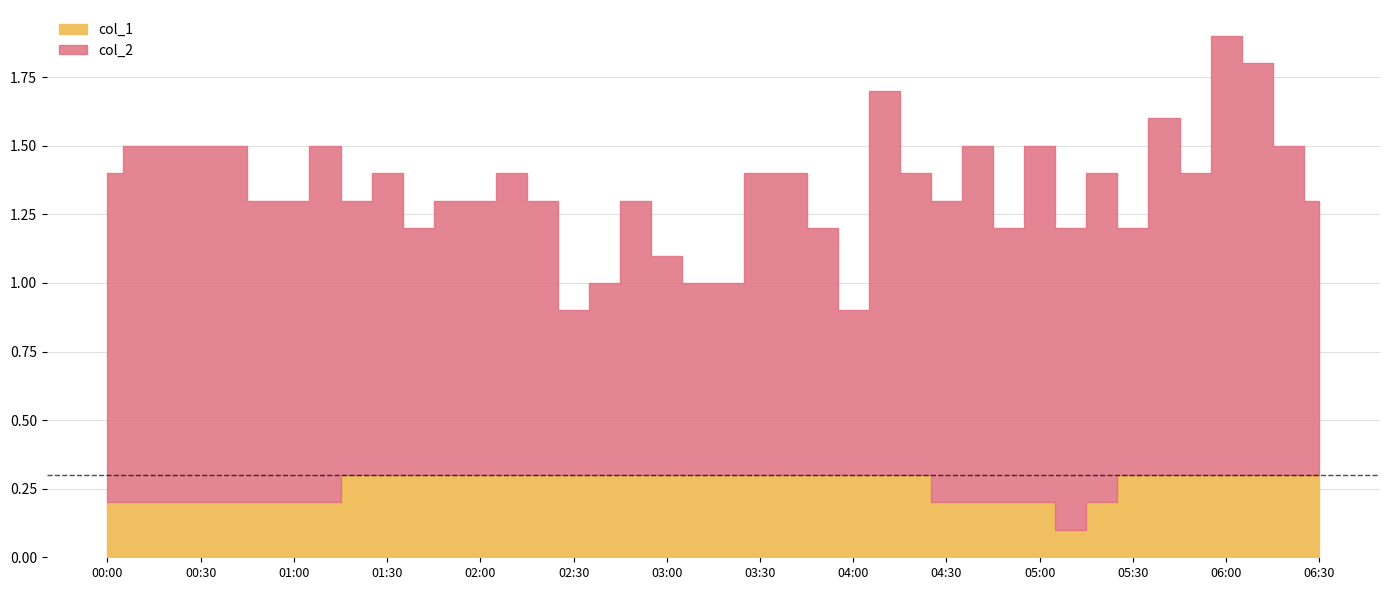

True or false: col_1 and col_2 cross at least once.

False